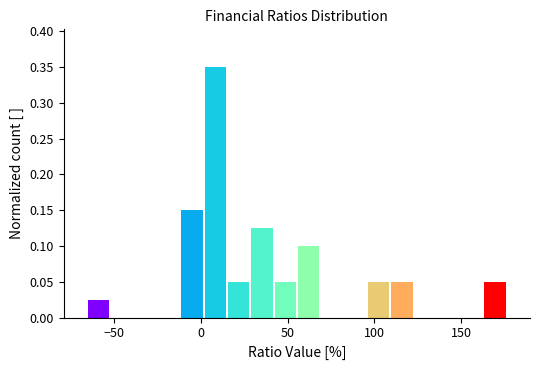

Around what value on the x-axis is the tallest bar? Give the approximate position of its centre, as read against the axis.

10